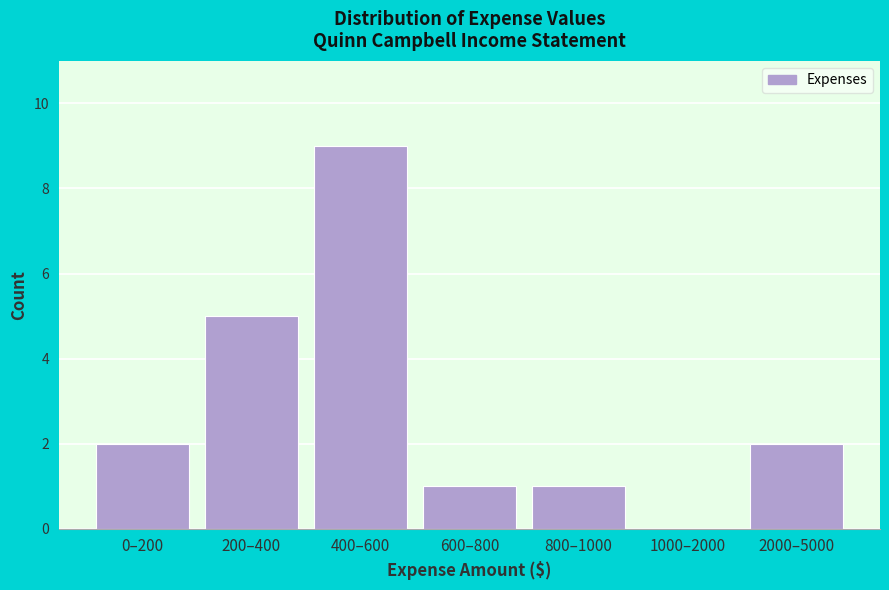

Reading right to left, list all the values displayed in this chart.

2000–5000=2	1000–2000=0	800–1000=1	600–800=1	400–600=9	200–400=5	0–200=2